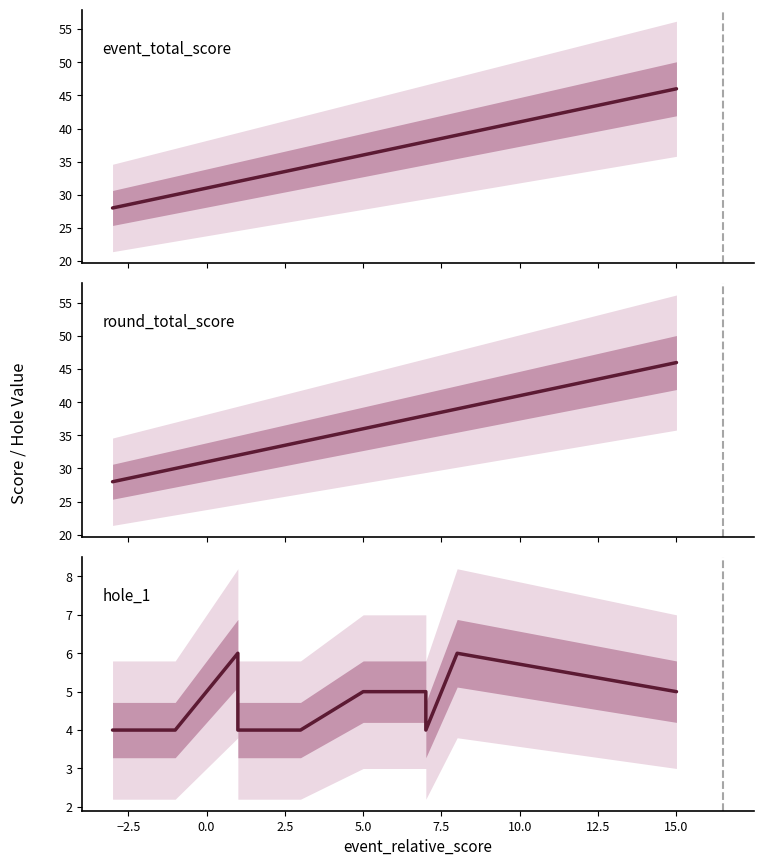

Reading left to right, list all the values displayed in this chart.

event_total_score: 28	28	30	32	32	34	36	38	38	39	46
round_total_score: 28	28	30	32	32	34	36	38	38	39	46
hole_1: 4	4	4	6	4	4	5	5	4	6	5